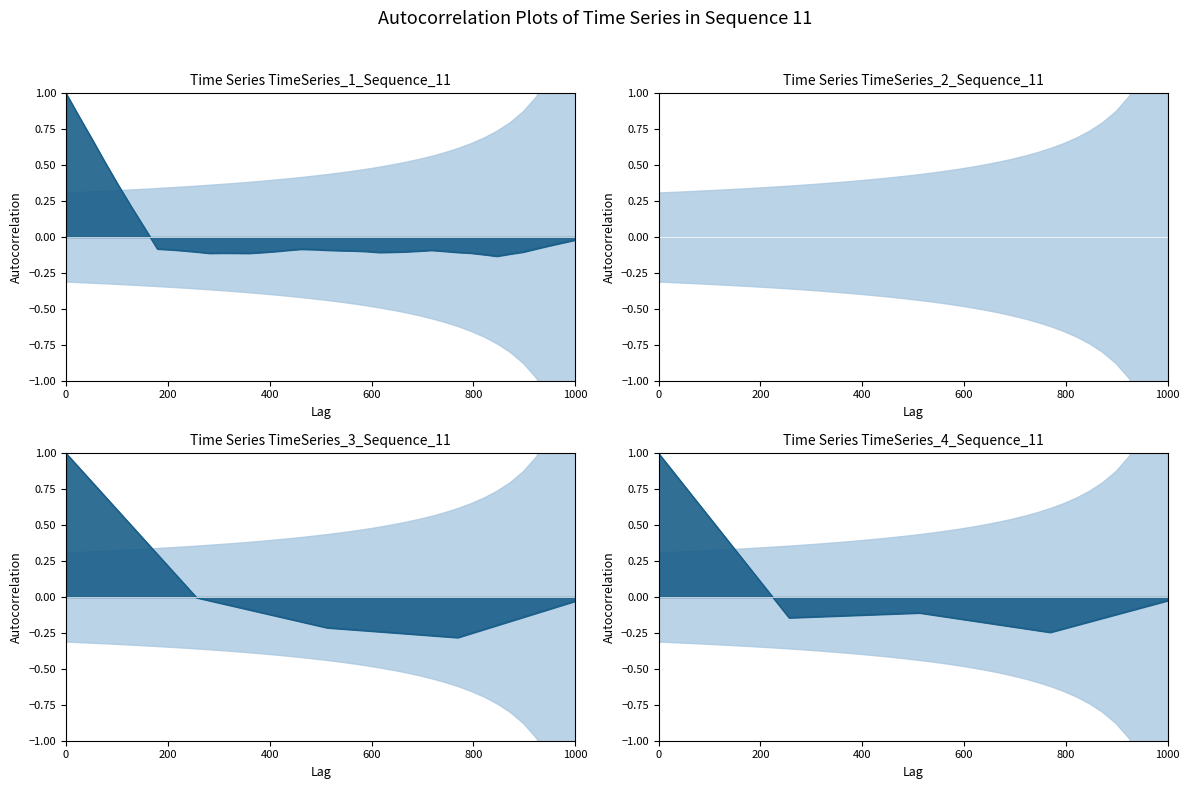

How many data points are less than 0?

31